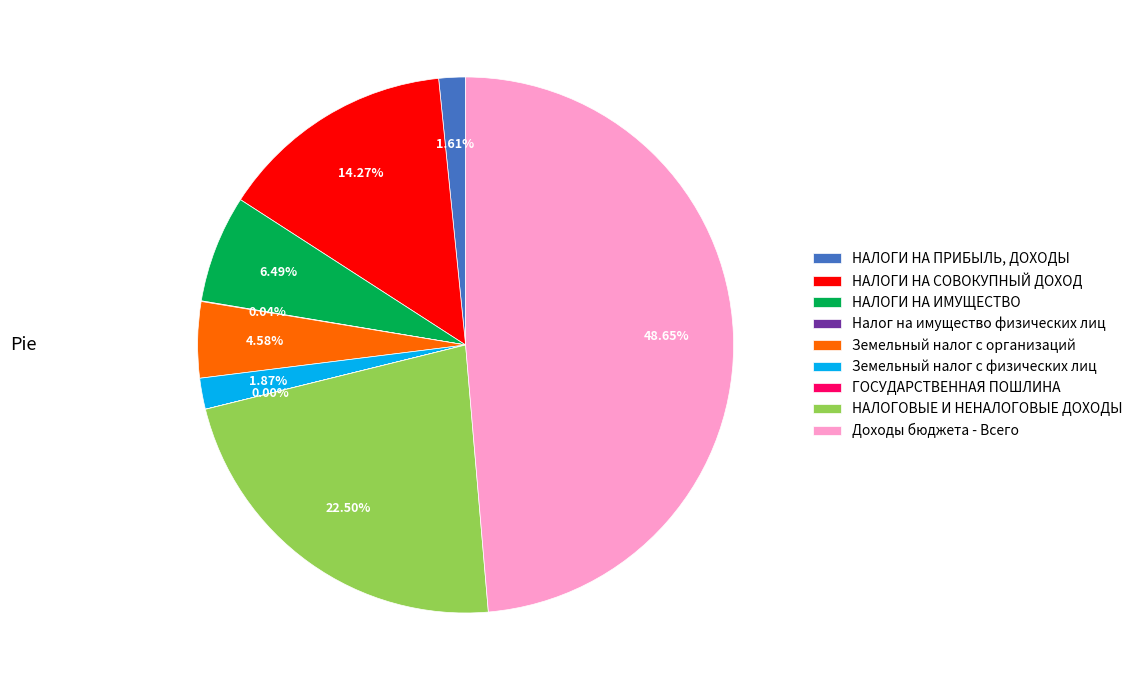

Is it true that НАЛОГОВЫЕ И НЕНАЛОГОВЫЕ ДОХОДЫ is 10% of the pie?

False